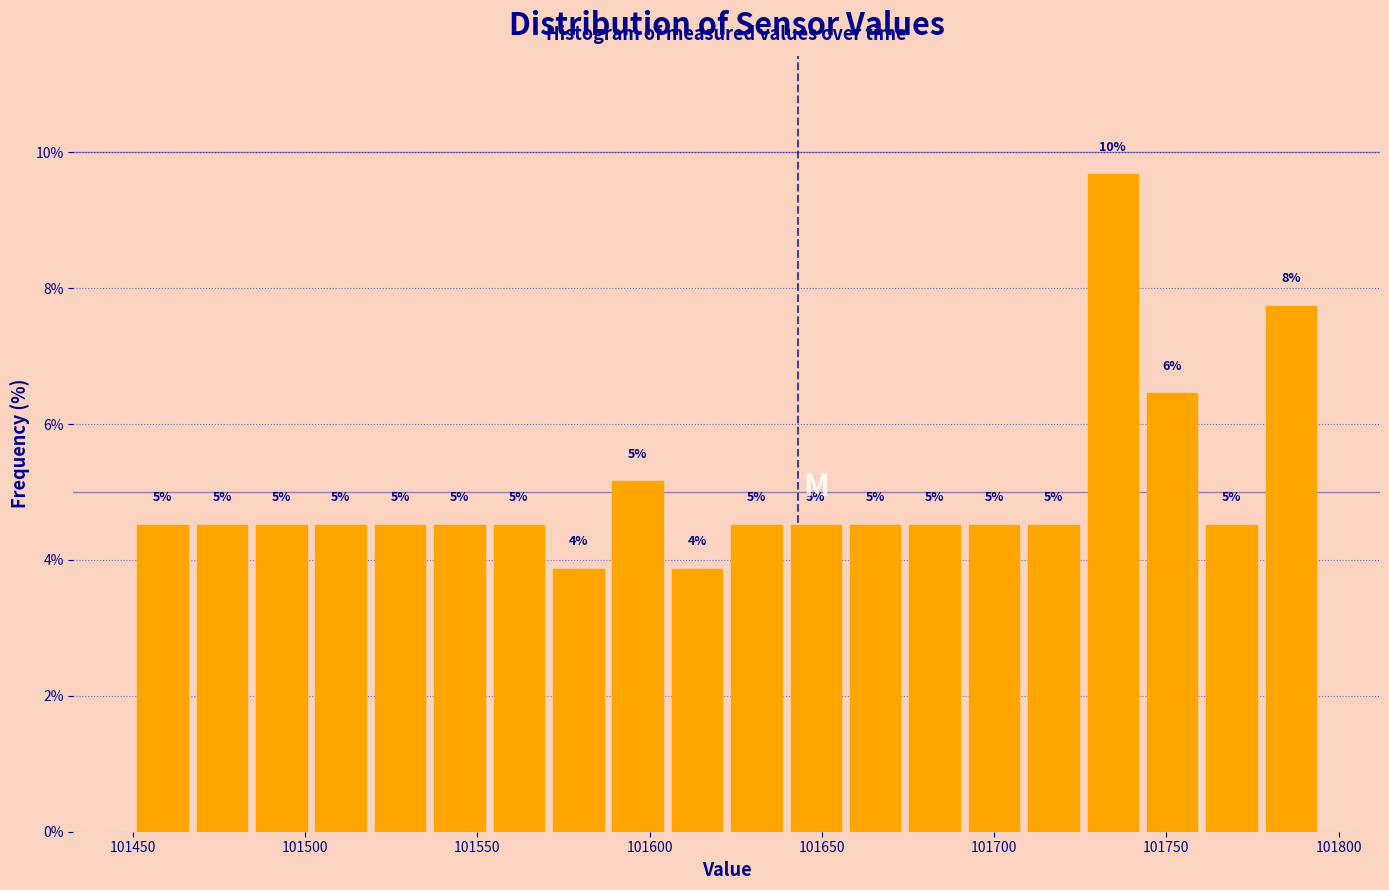

Read against the x-axis, roughly where is the centre of the tallest bar?

101735